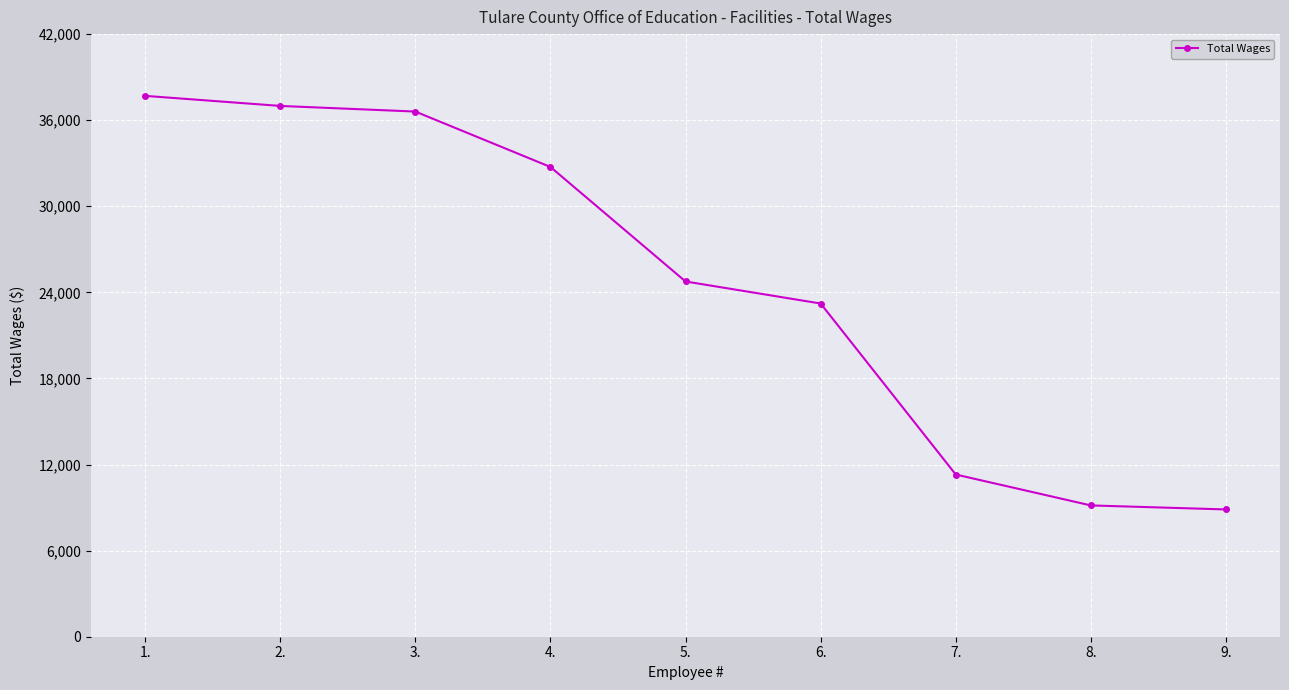

What position from the right is 9.?

1